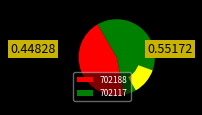

True or false: 702188 accounts for 45% of the total.

True